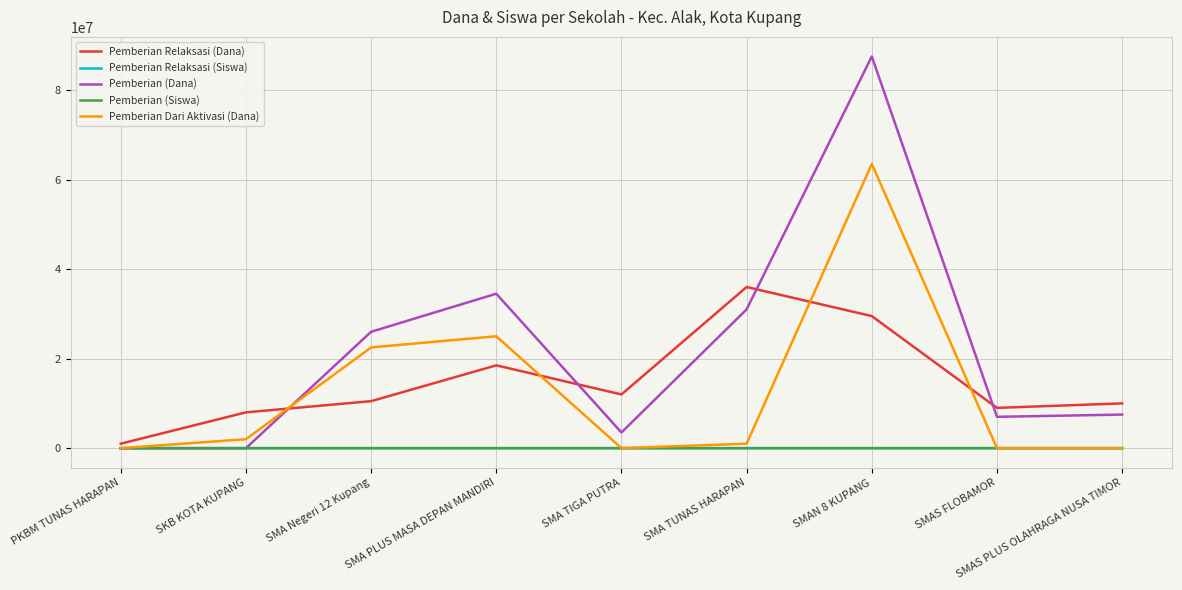

Which category has the highest value in the Pemberian Relaksasi (Dana) series?

SMA TUNAS HARAPAN